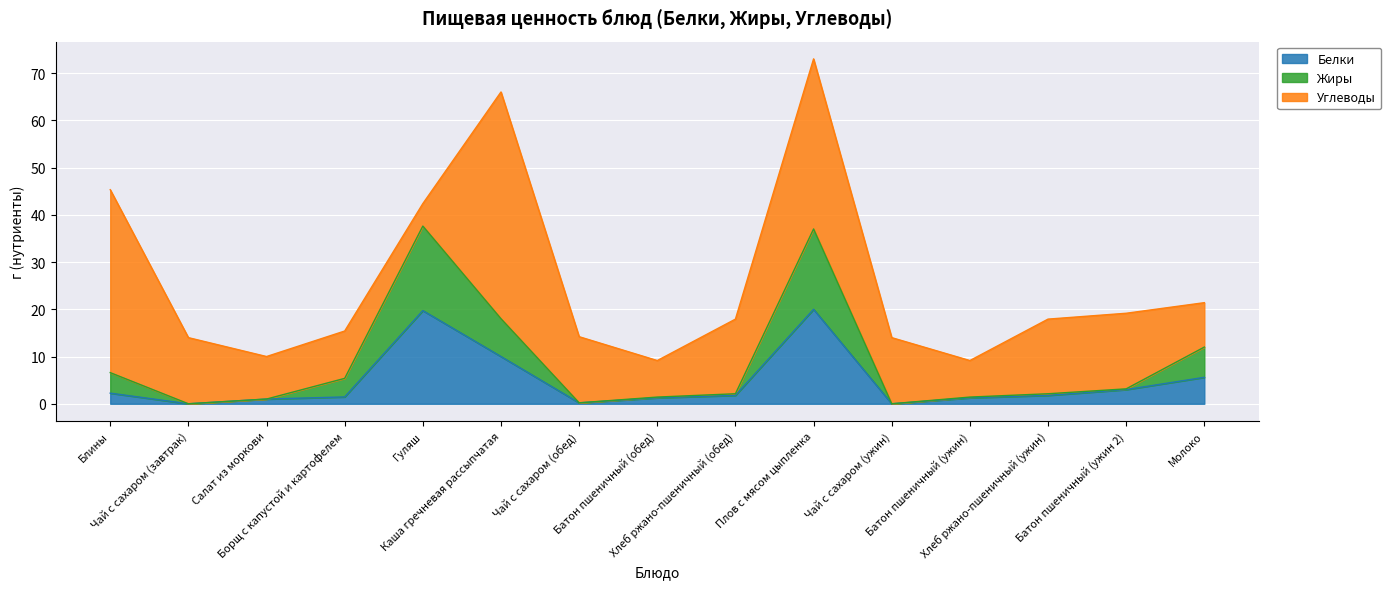

What is the highest value of the Белки series?

20.0